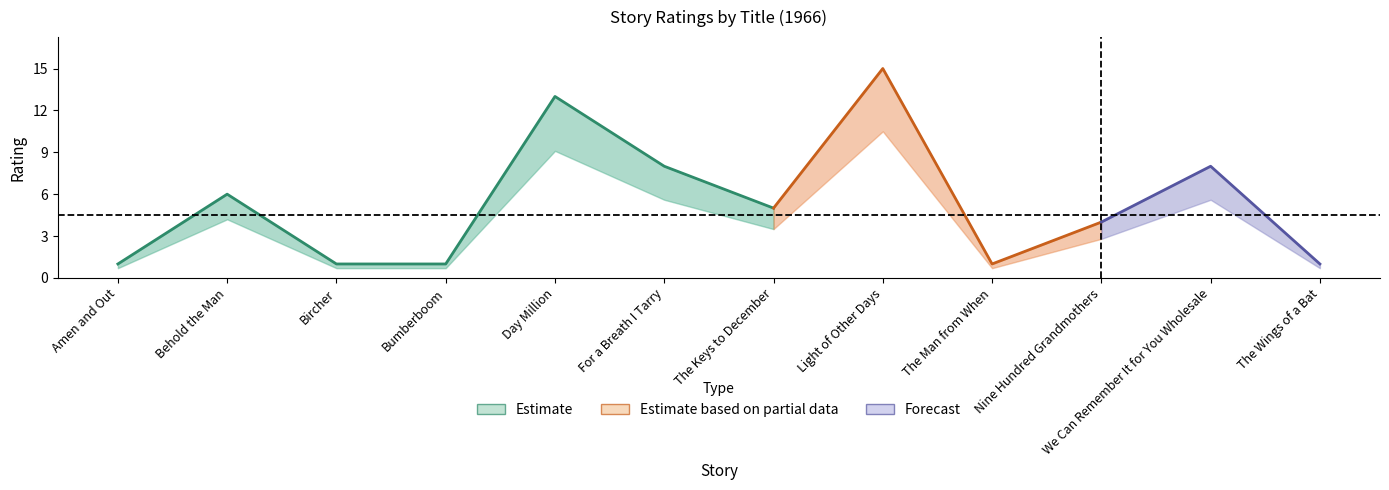

What is the minimum value shown in the chart?

1